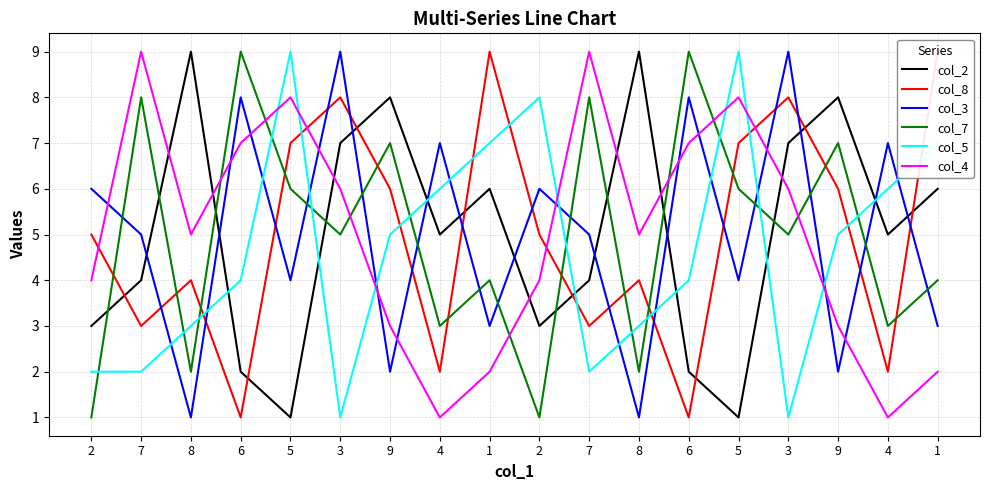

What is the difference between the second highest and minimum values in the col_8 series?

8